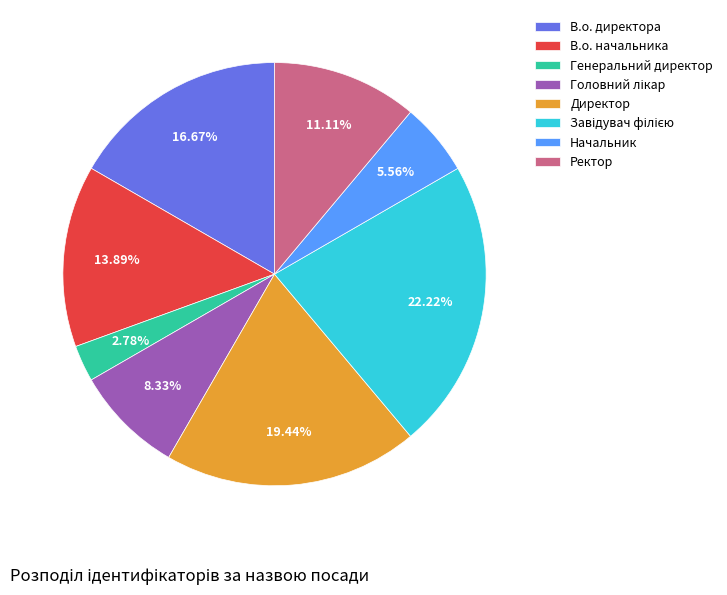

Count the number of slices in the pie.

8